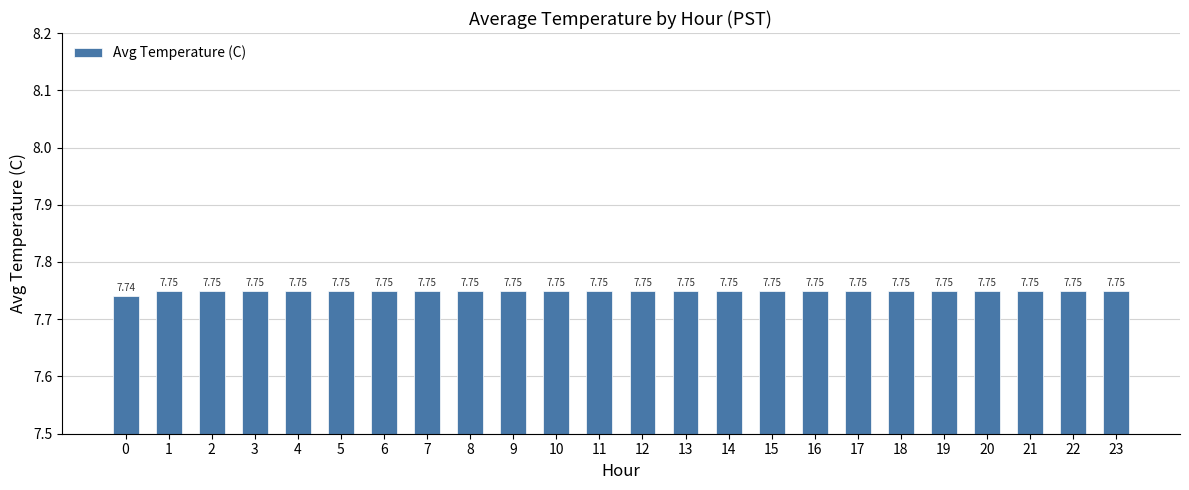

What is the ratio of the value at 17 to the value at 7?

1.0